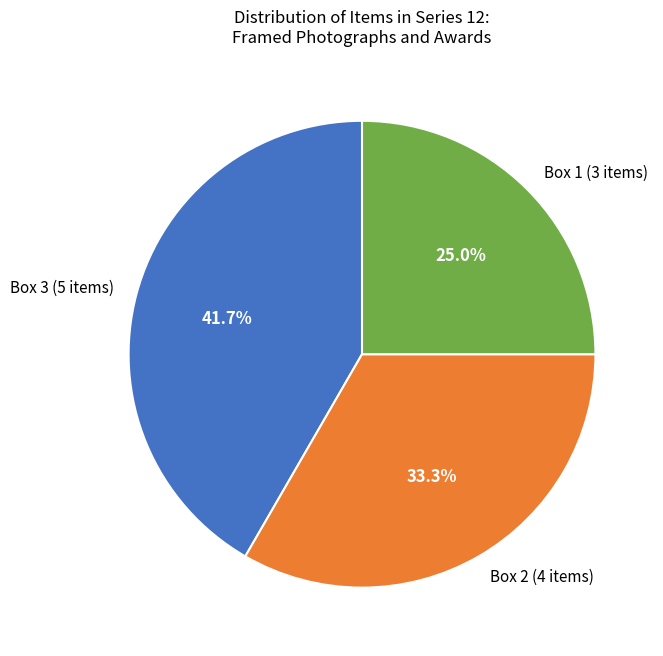

Between Box 3 (5 items) and Box 2 (4 items), which is larger?

Box 3 (5 items)